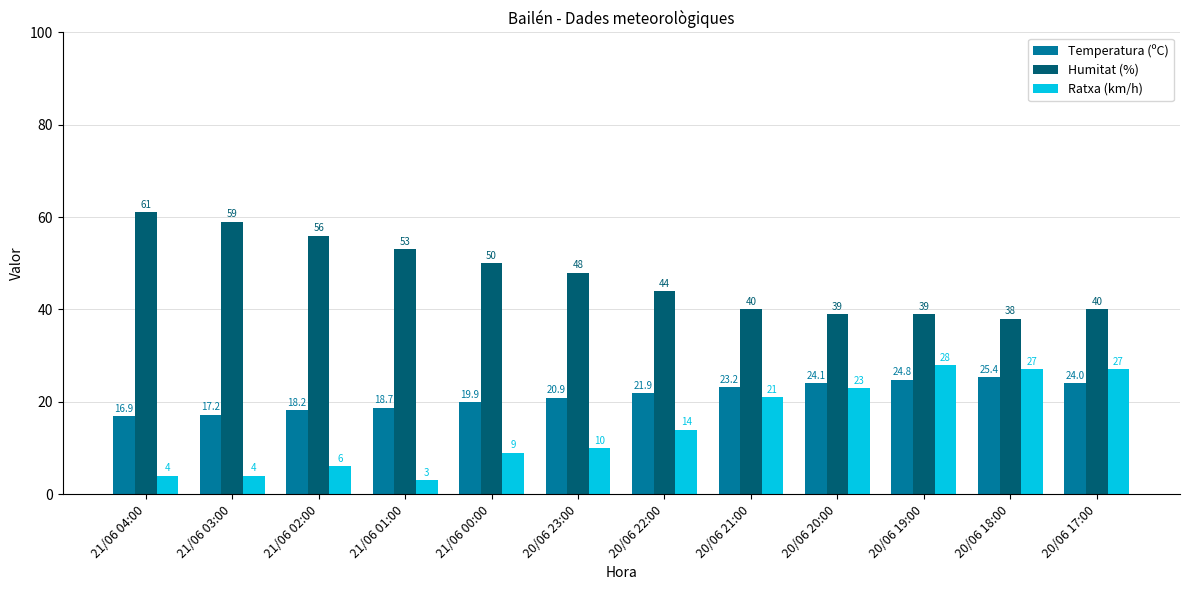

How many groups of bars are there?

12